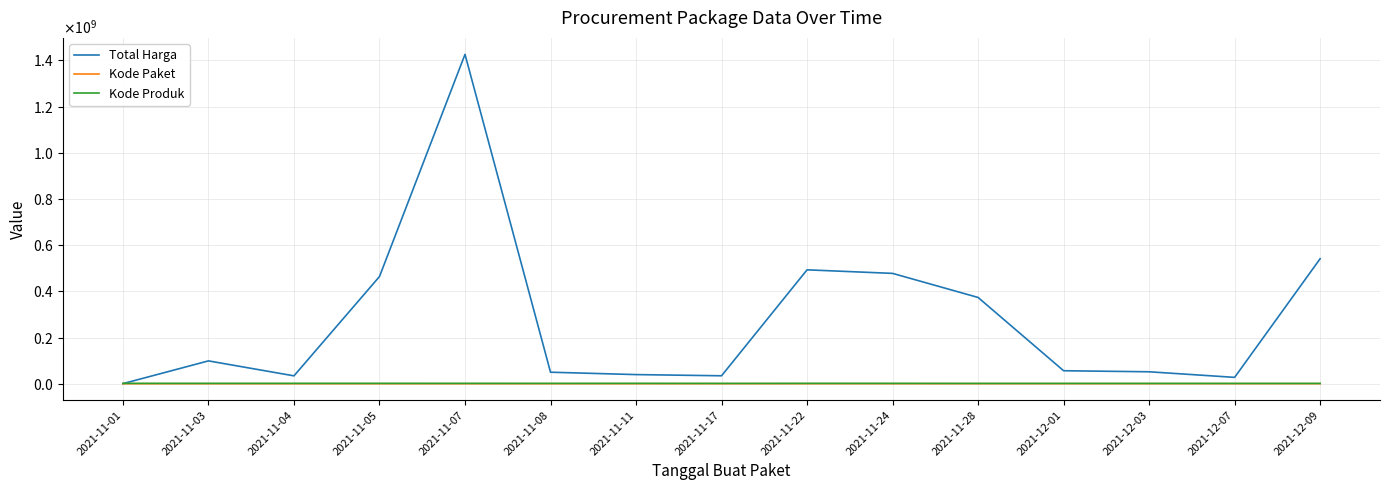

Which series has the largest range (max minus min)?

Total Harga